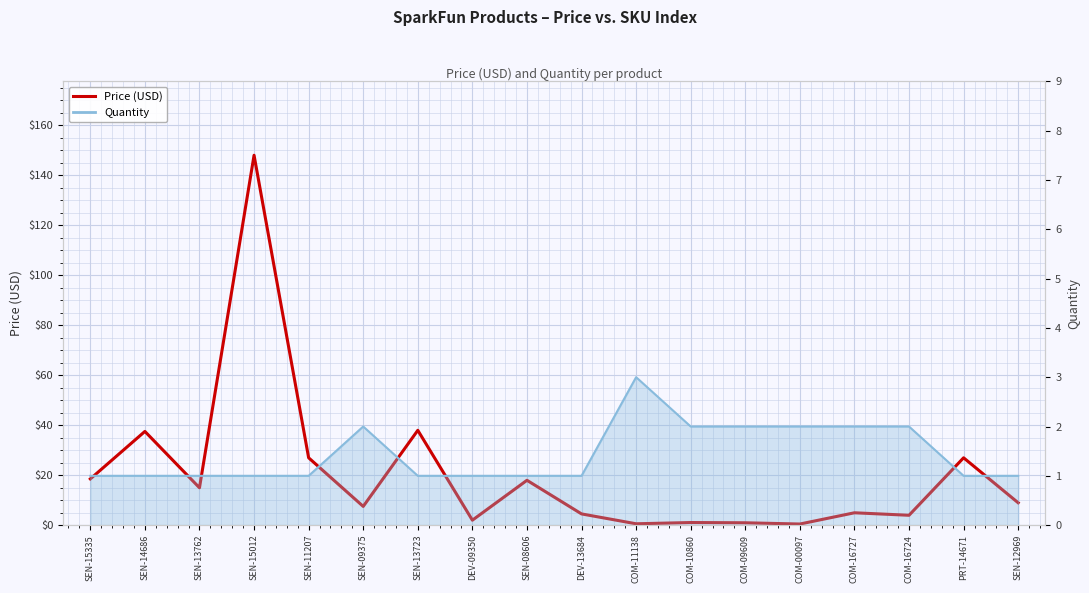

At which label does the data first exceed 8?

SEN-15335